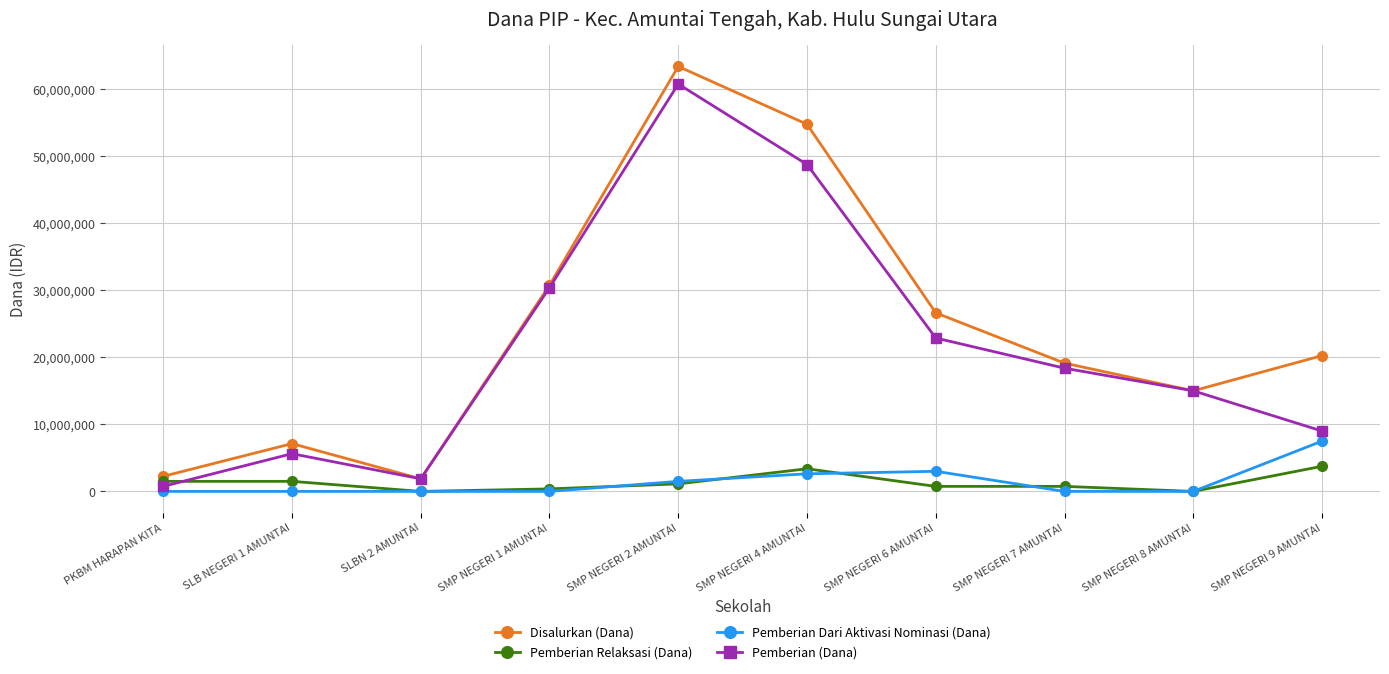

How many lines are shown in the chart?

4